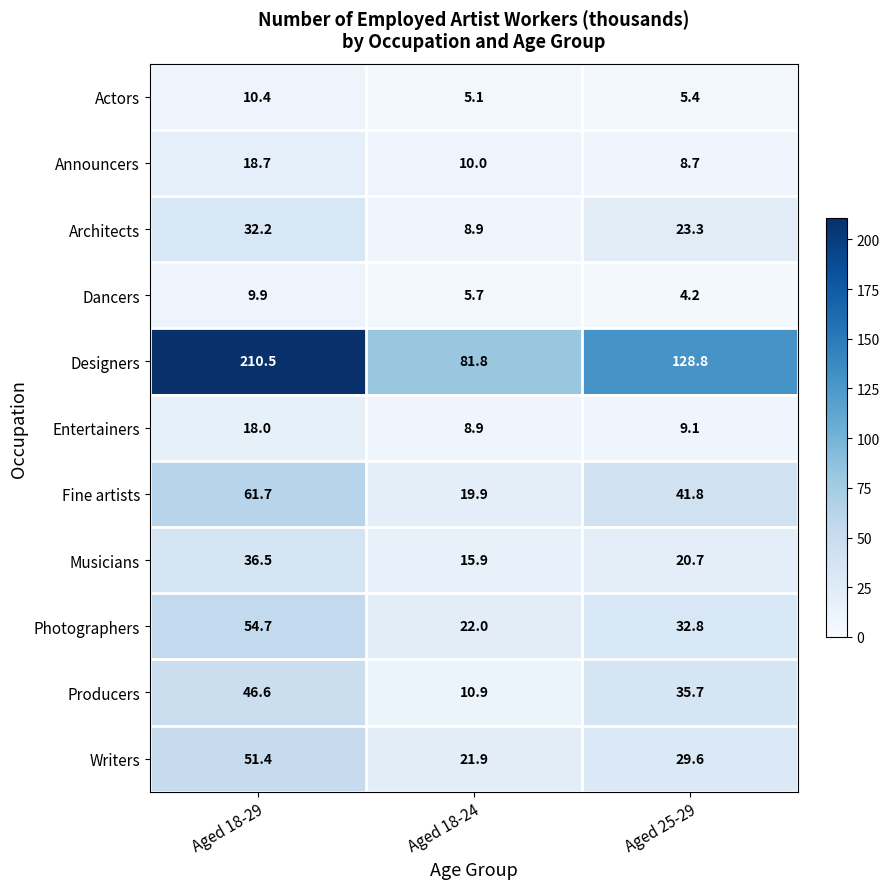

List the series in order of their peak value, lowest first.

Dancers, Actors, Entertainers, Announcers, Architects, Musicians, Producers, Writers, Photographers, Fine artists, Designers